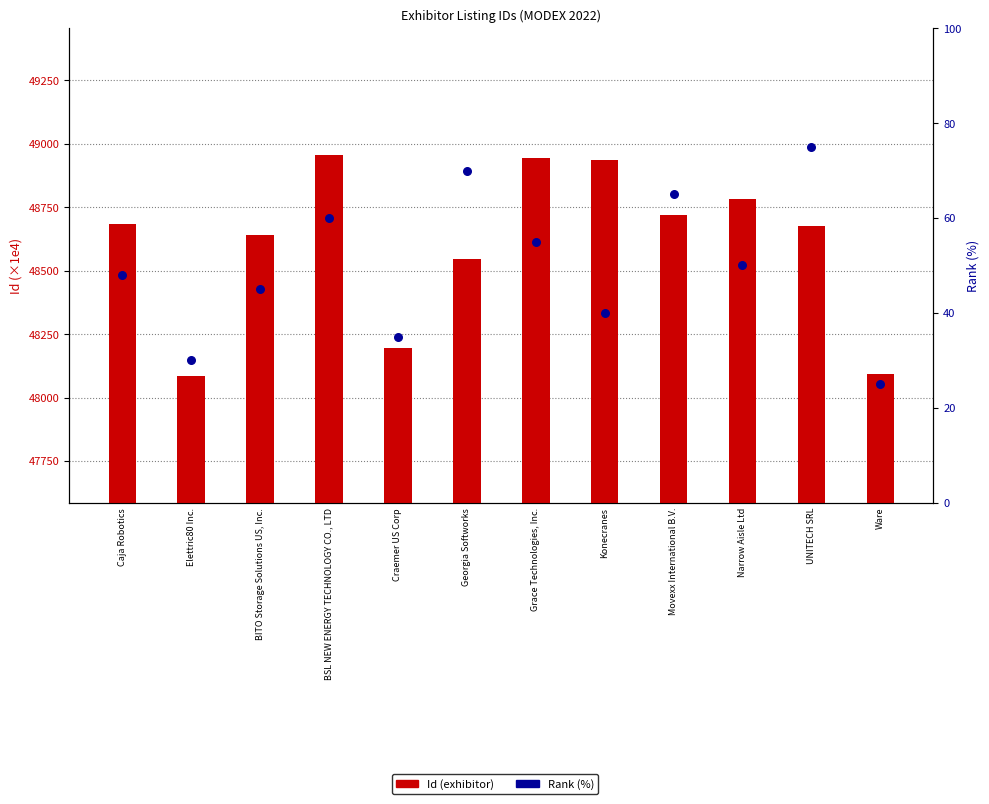

What is the total value across all series at Narrow Aisle Ltd?

48833